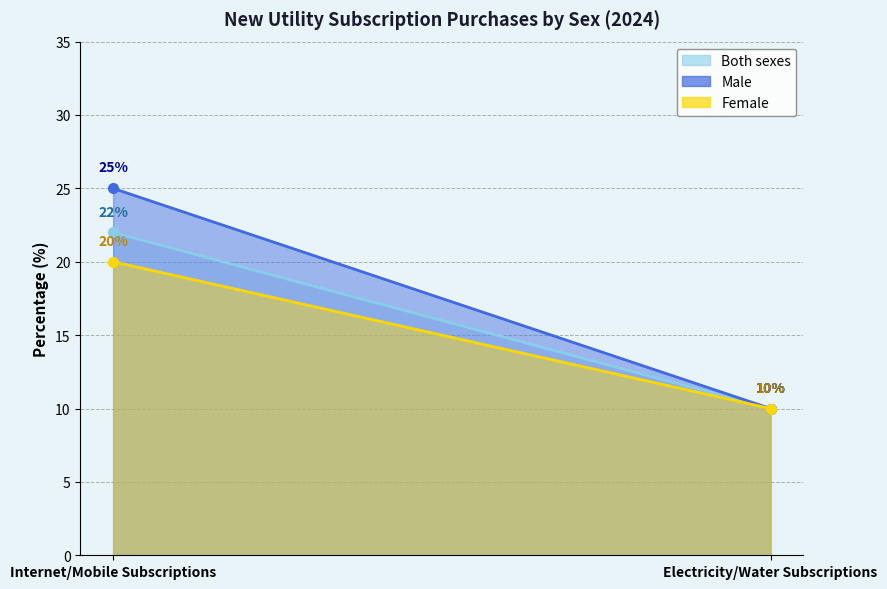

What is the label of the 1st point from the left?

Internet/Mobile Subscriptions